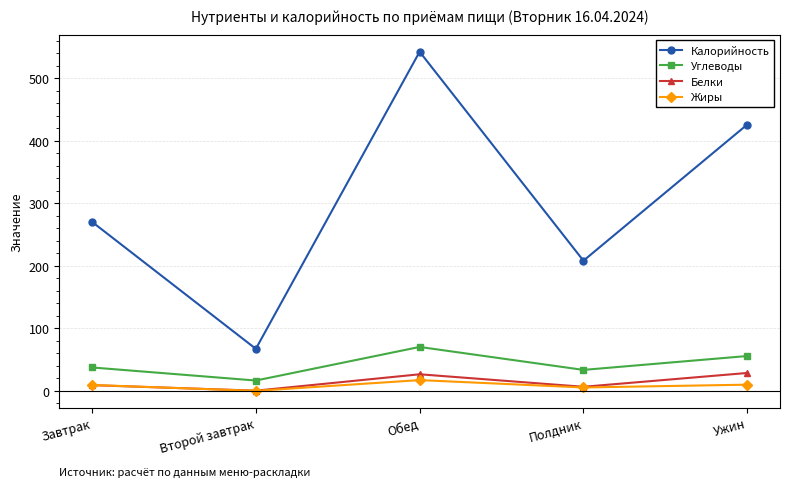

What are all the series names shown in the legend?

Калорийность, Углеводы, Белки, Жиры